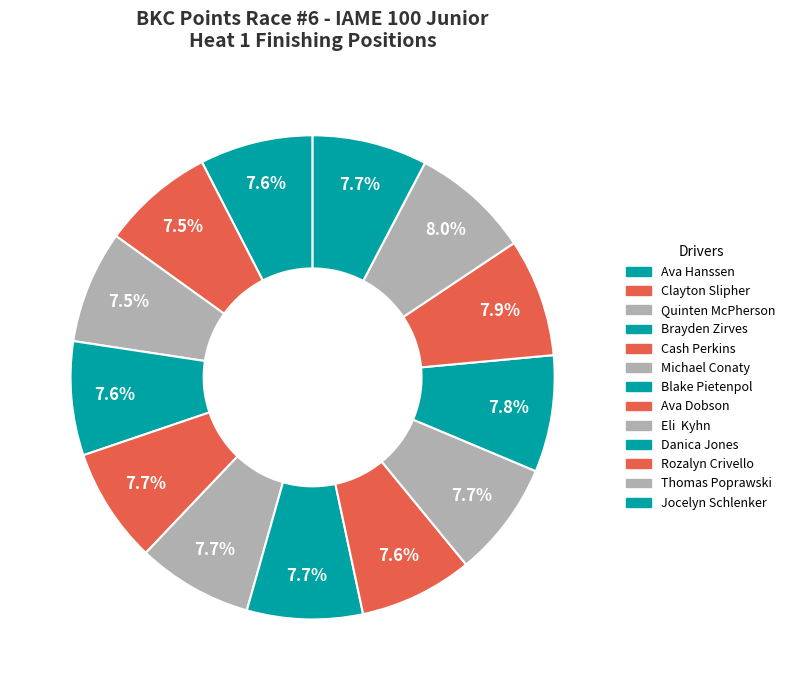

To the nearest percent, what is the average slice percentage?

8%